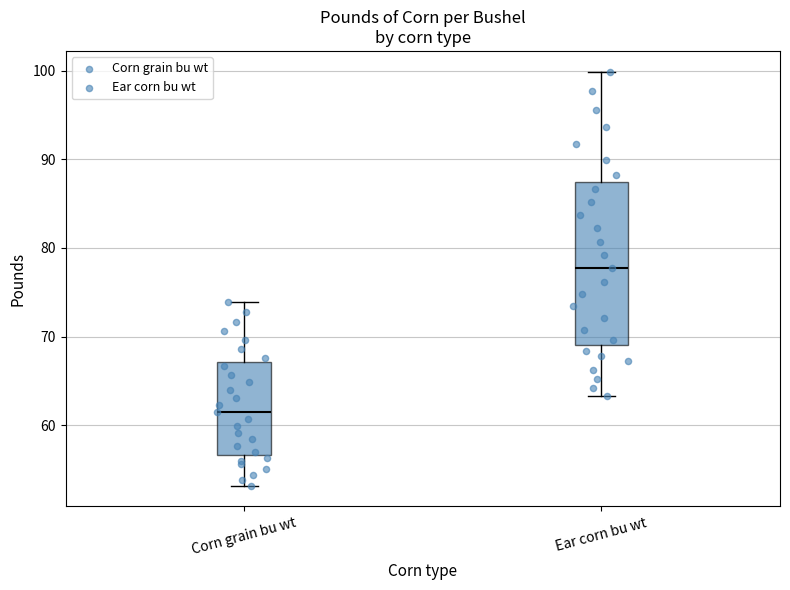

Comparing the boxes themselves (not the whiskers), which one is the tallest?

Ear corn bu wt